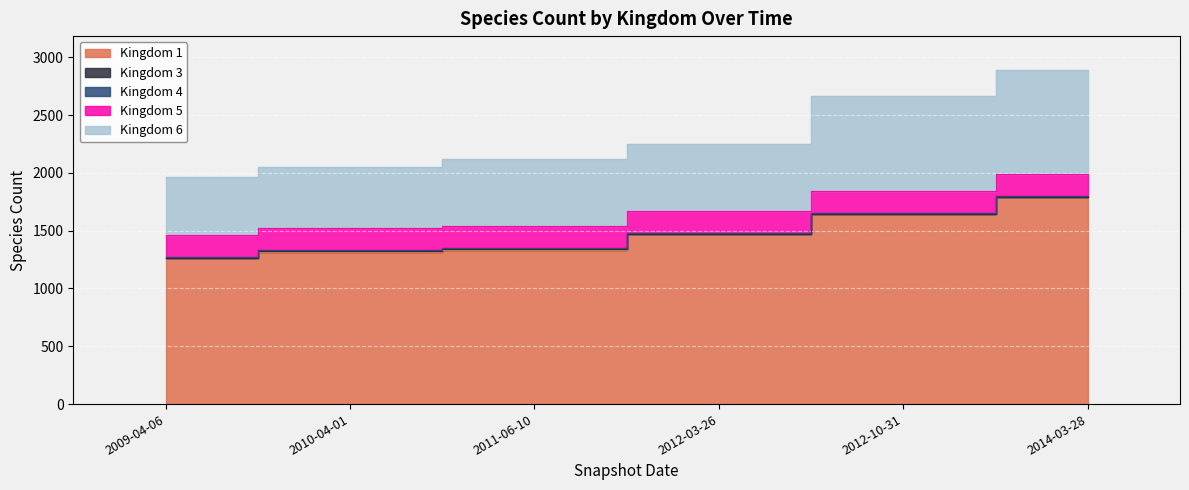

What is the spread (max minus min) of values at 2011-06-10?

1332